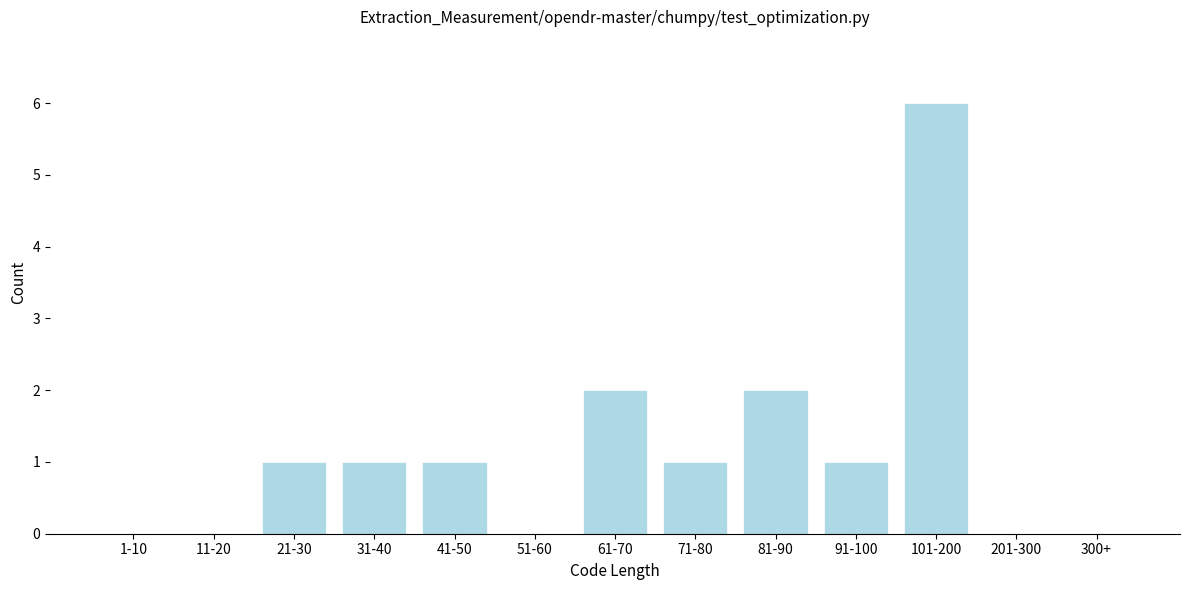

Reading left to right, transcribe all the data shown in this chart.

1-10=0	11-20=0	21-30=1	31-40=1	41-50=1	51-60=0	61-70=2	71-80=1	81-90=2	91-100=1	101-200=6	201-300=0	300+=0